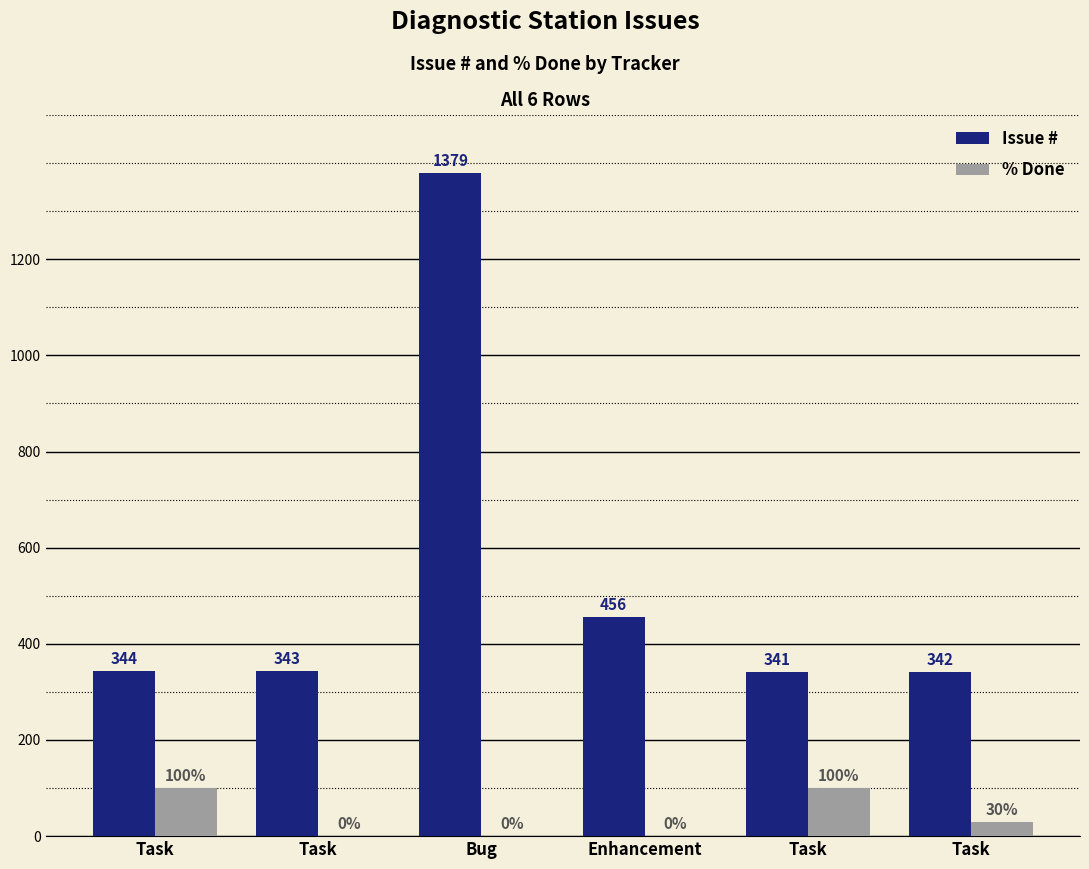

What are all the series names shown in the legend?

Issue #, % Done